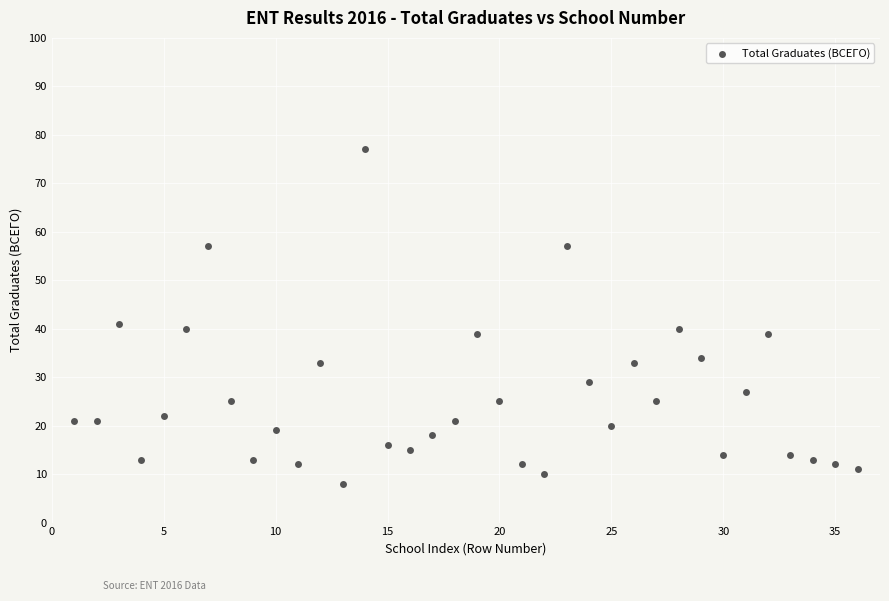

What Y value in the scatter plot is closest to 42?

41